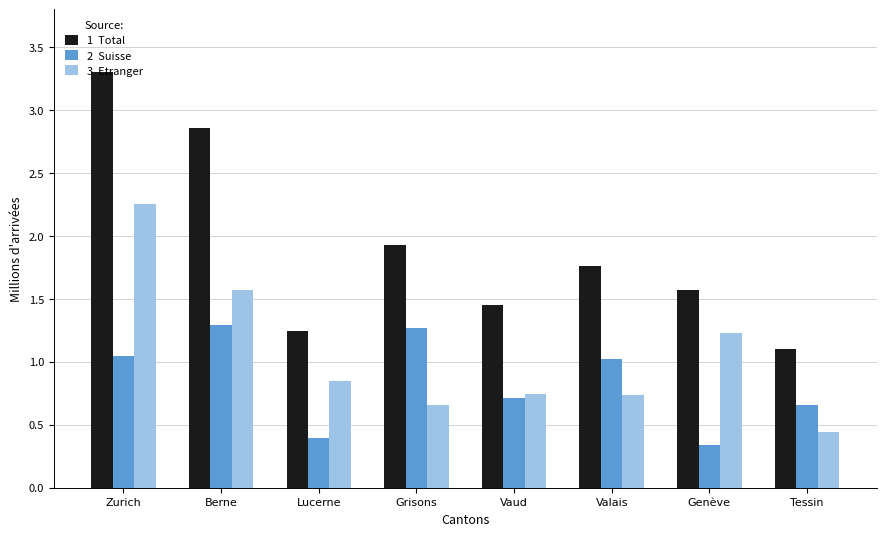

At which category is the sum across all series the highest?

Zurich